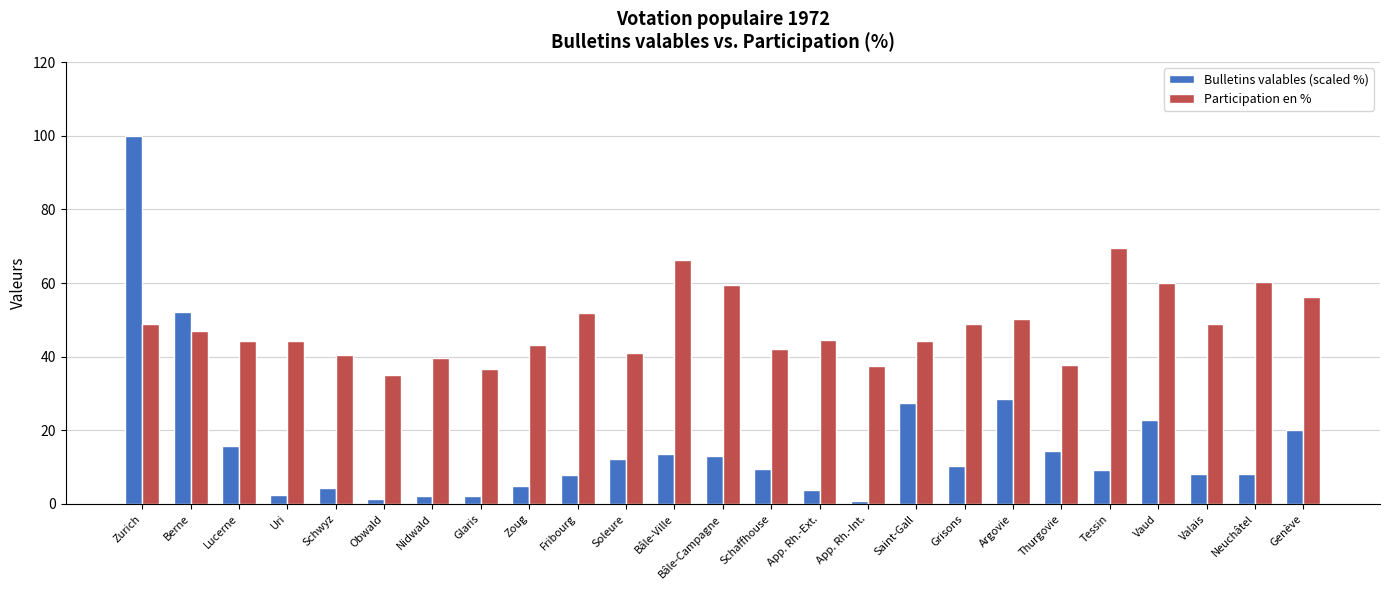

What are all the series names shown in the legend?

Bulletins valables (scaled %), Participation en %